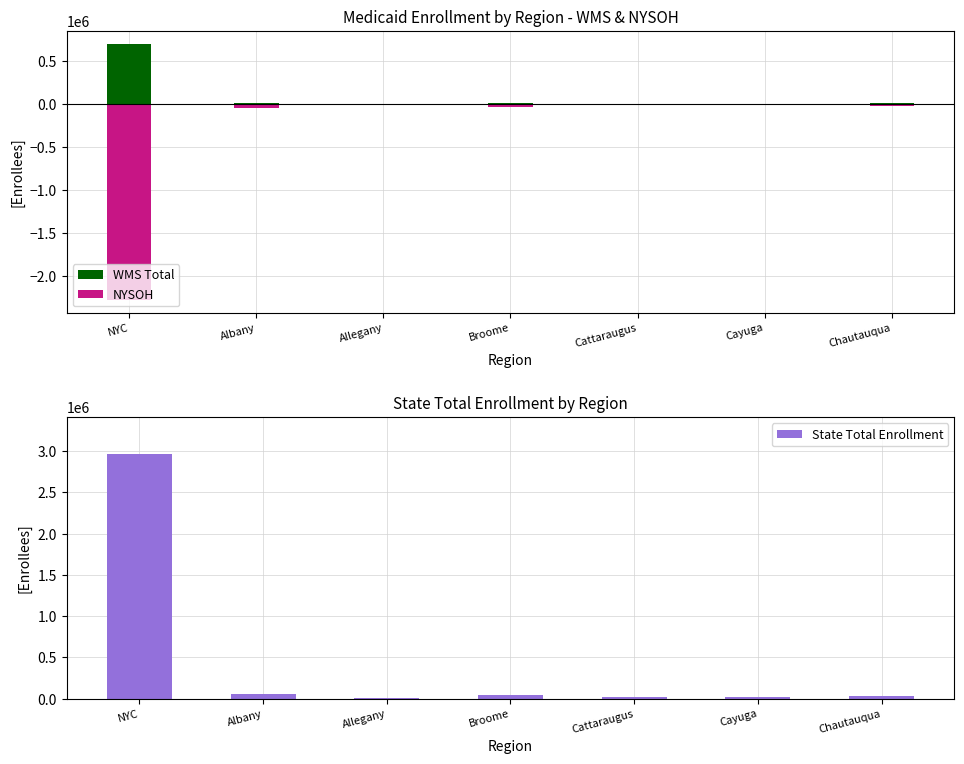

Rank the series at Cattaraugus from lowest to highest value.

NYSOH, WMS Total, State Total Enrollment